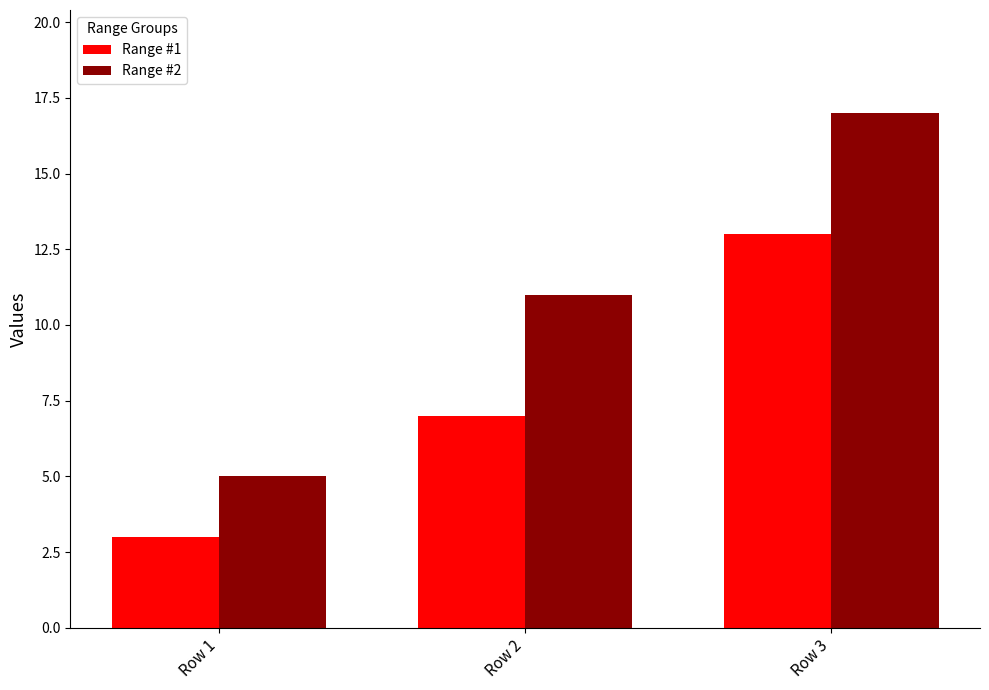

Which series has the widest spread of values?

Range #2